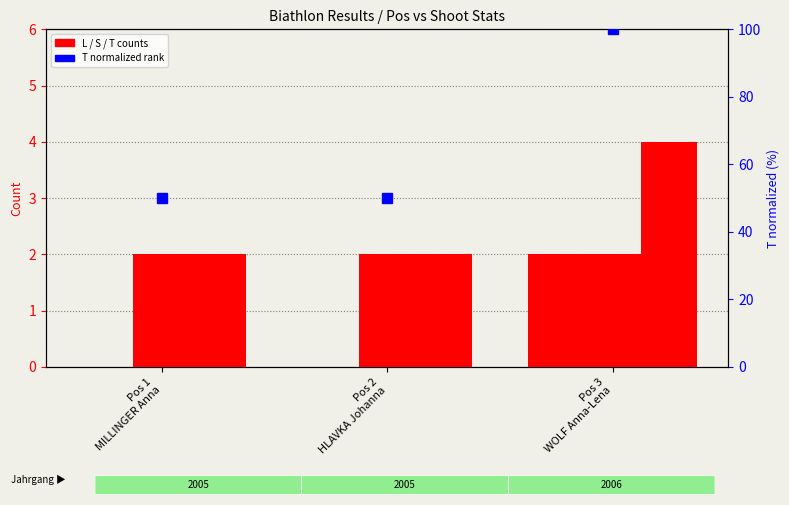

Count the number of categories in the chart.

3